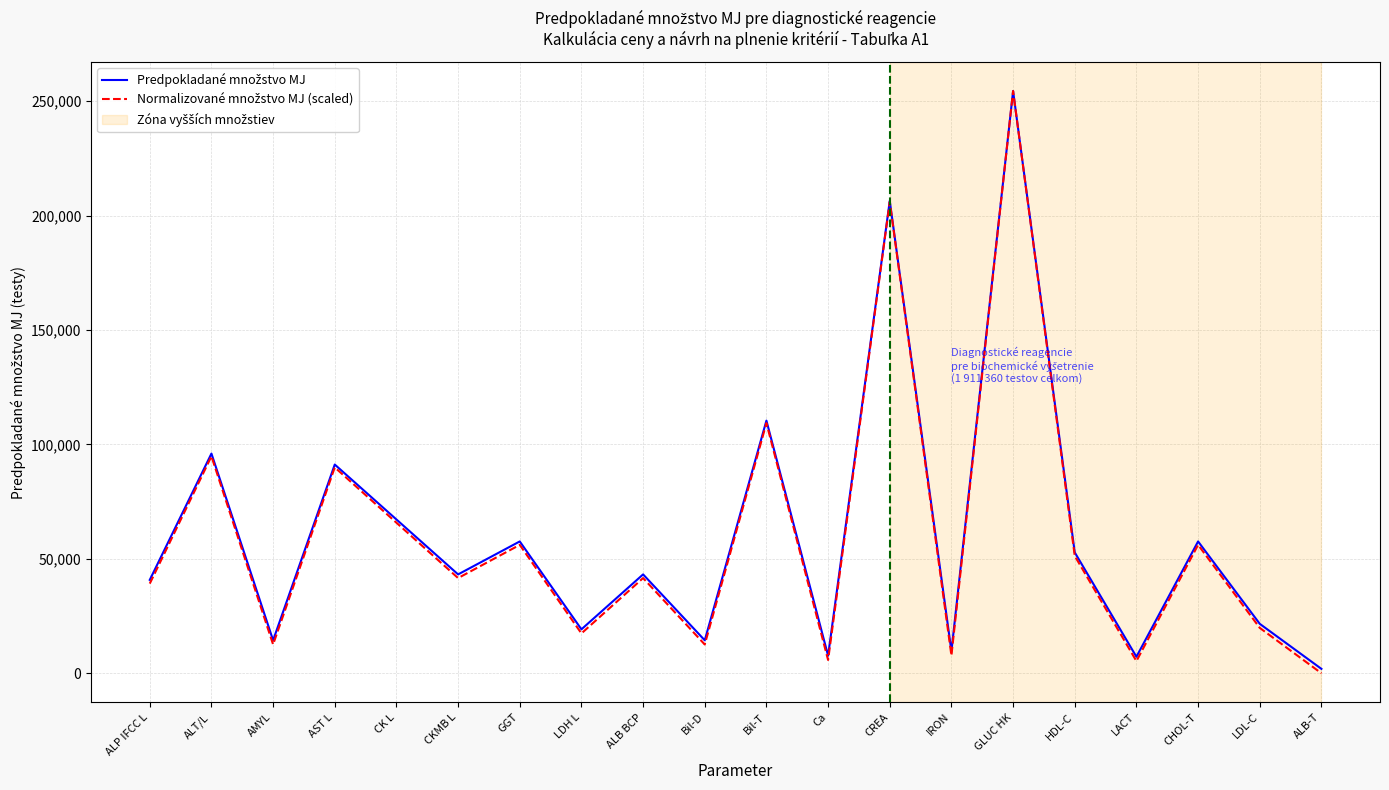

What is the spread (max minus min) of values at CREA?

365.0